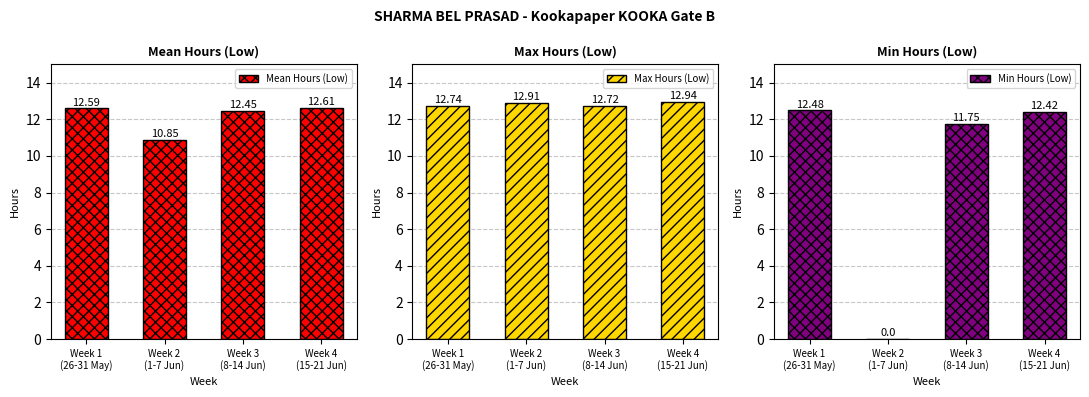

At which label does Min Hours (Low) reach its peak?

Week 1
(26-31 May)